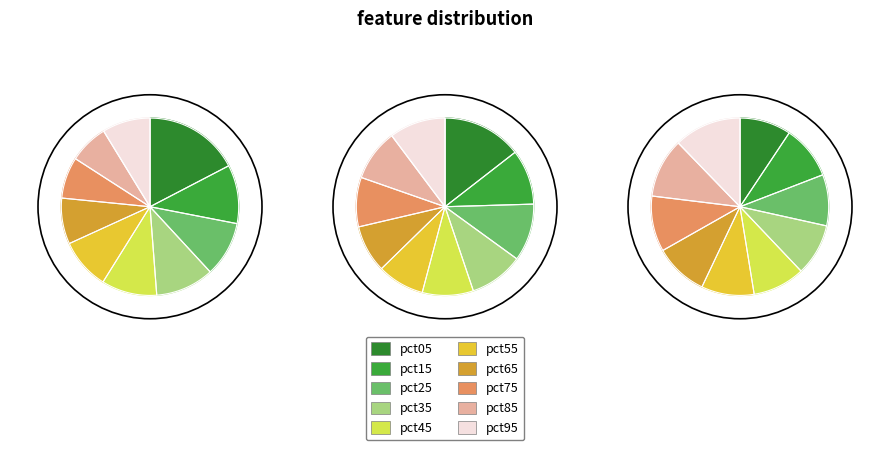

Does pct75 account for over 50% of the chart?

No